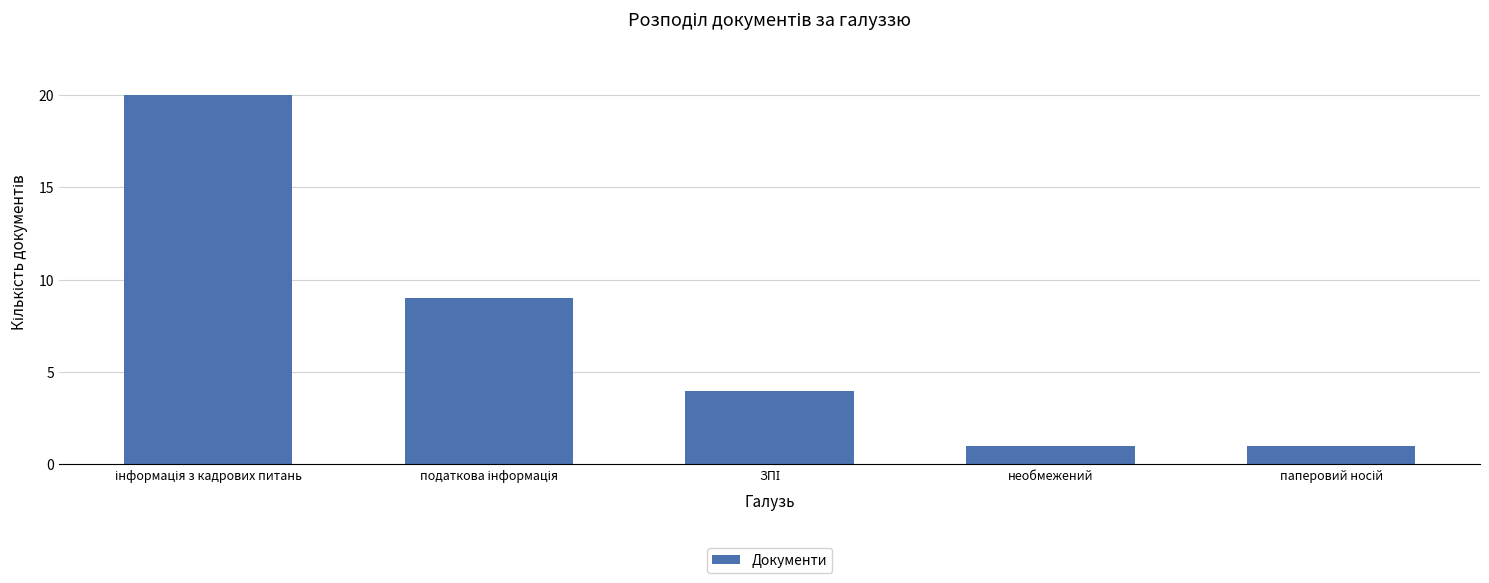

What is the greatest value displayed?

20